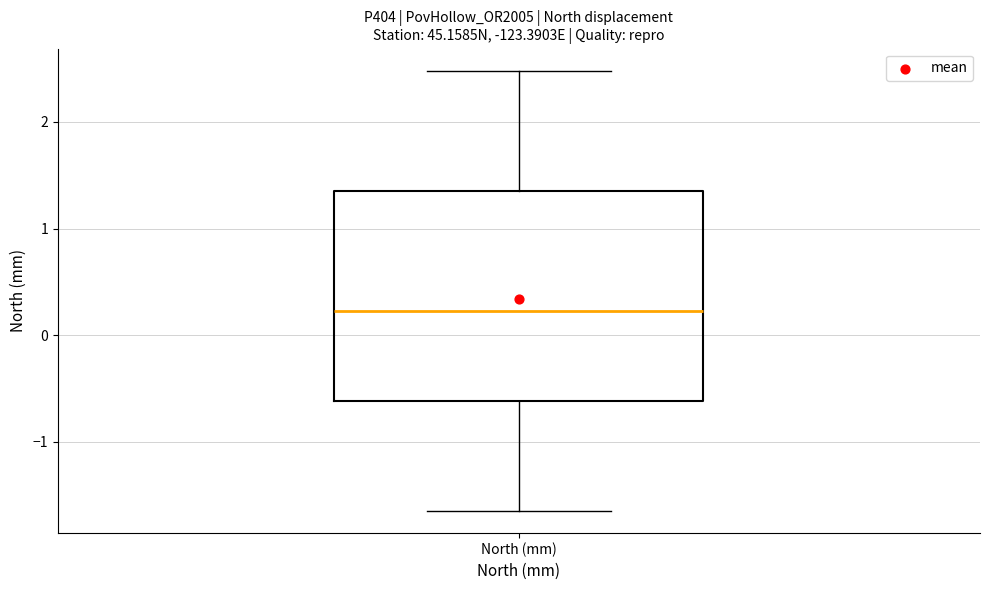

Transcribe this box plot: give where the median line is, the range the box spans, and where the two whiskers end, as read against the y-axis. The values are not printed on the chart, so give them approximately, as read against the axis.

median 0.2, box -0.6 to 1.4, whiskers -1.6 to 2.5